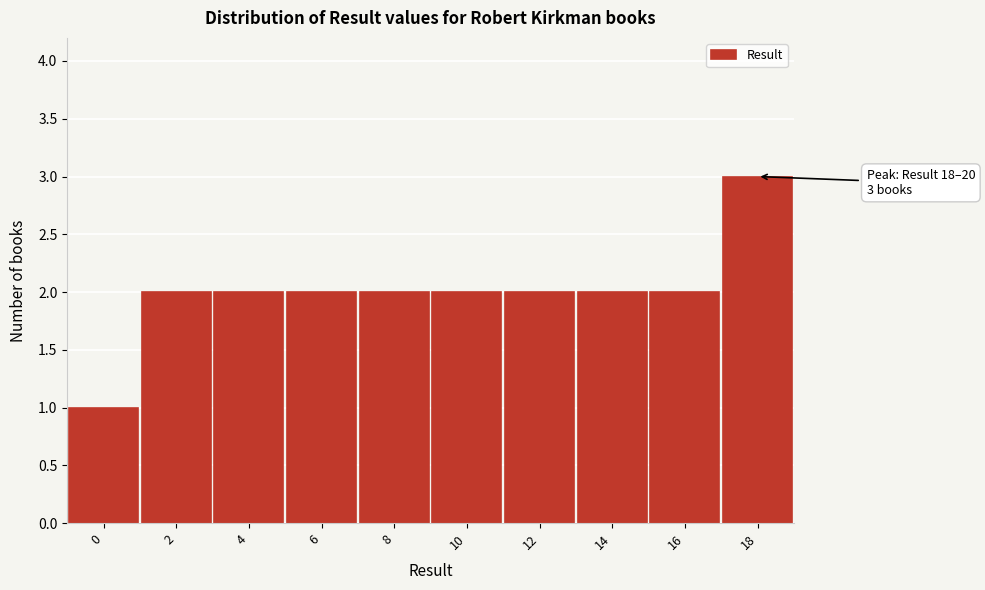

Reading left to right, extract all data points from this chart.

0=1	2=2	4=2	6=2	8=2	10=2	12=2	14=2	16=2	18=3